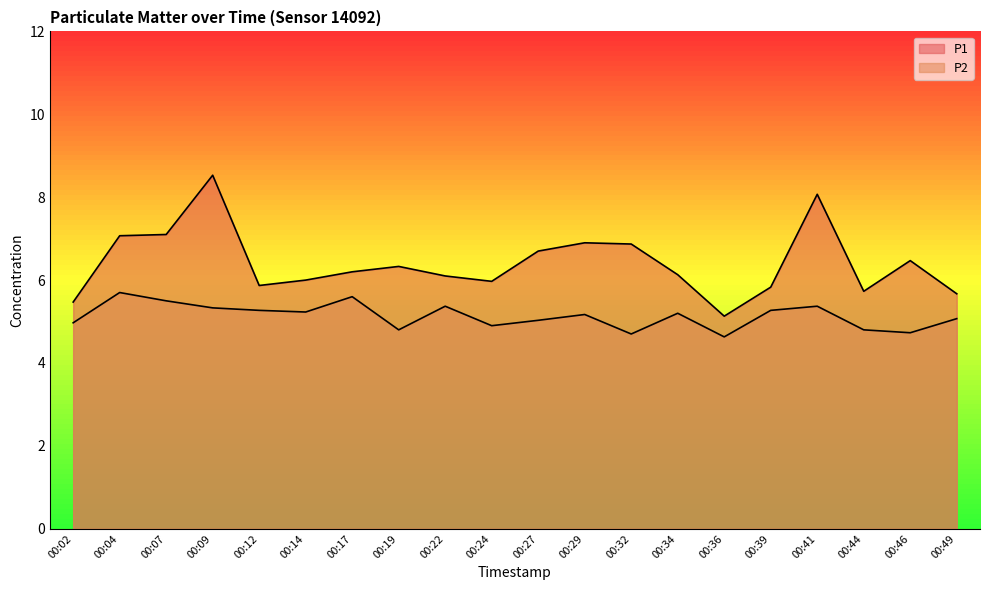

At which category does the chart reach its minimum across all series?

00:36